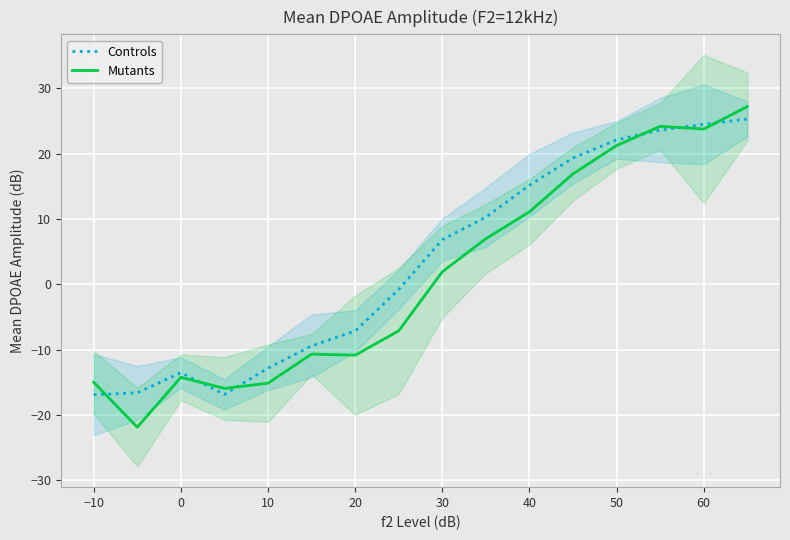

Is it true that Mutants equals 33.0 at 60?

False